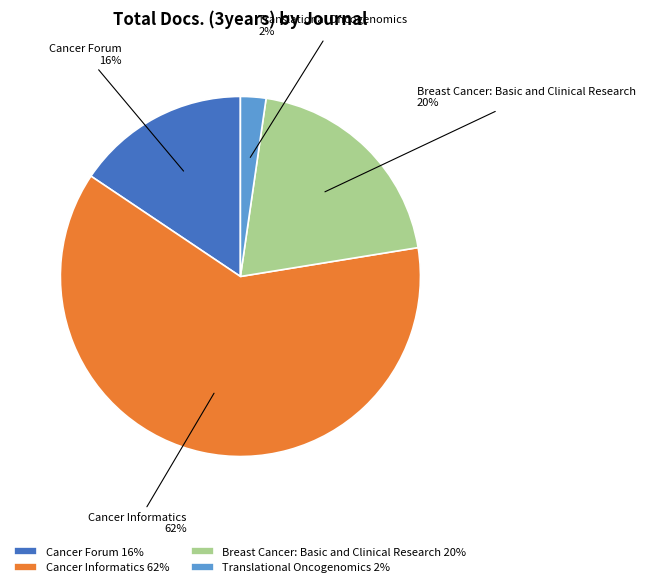

To the nearest percent, what is the difference between the largest and smallest slice percentages?

60%